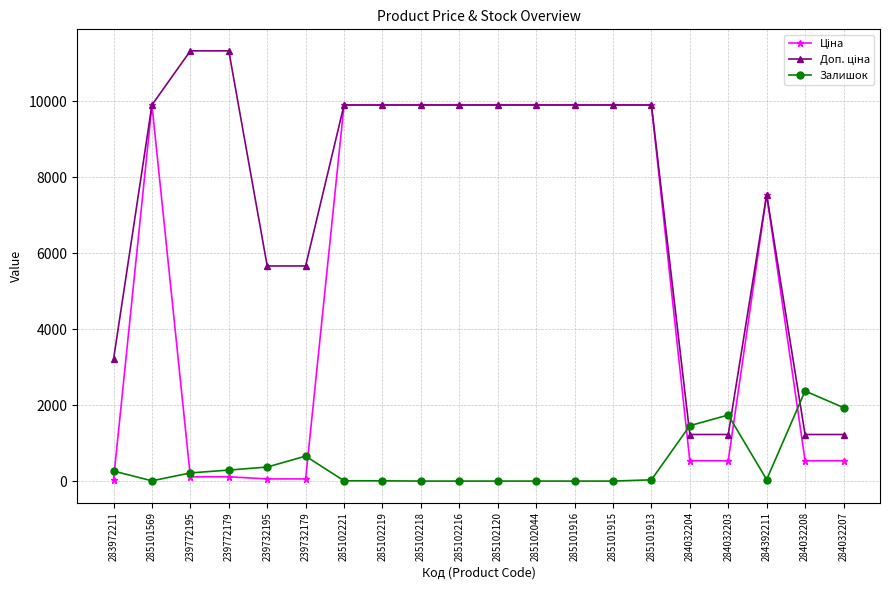

What is the maximum value shown in the chart?

11334.0